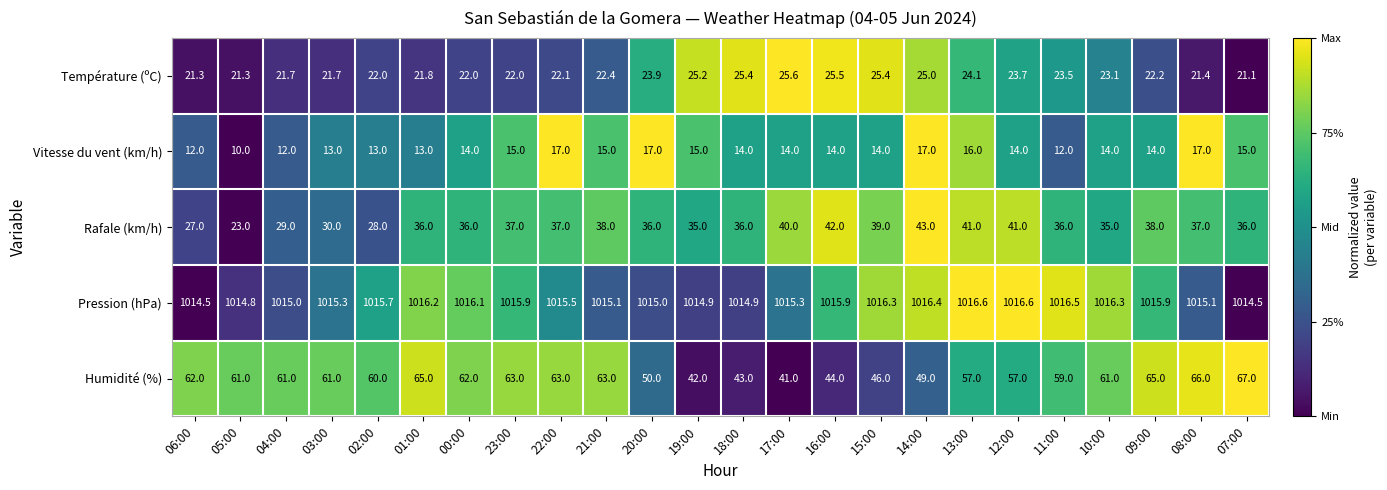

What is the lowest value of the Pression (hPa) series?

1014.5